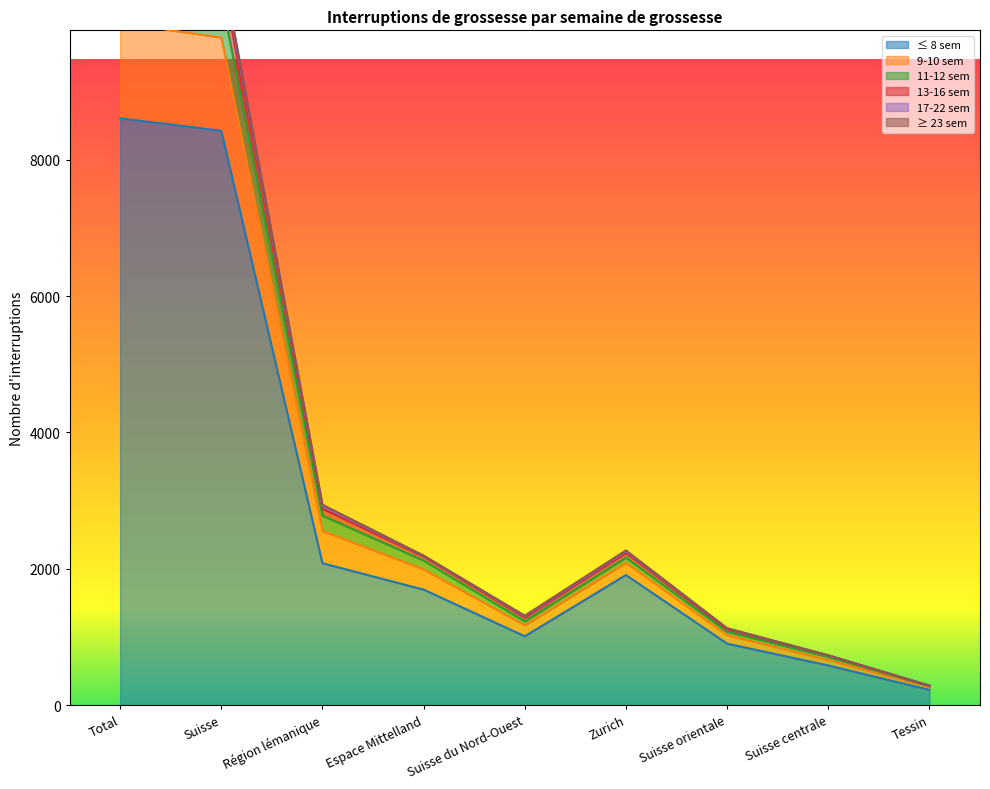

Which category has the lowest value in the ≤ 8 sem series?

Tessin